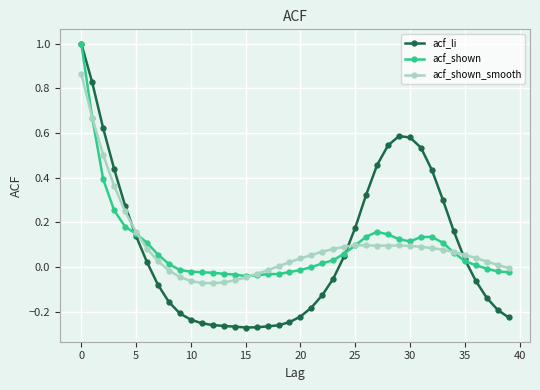

Which series has the widest spread of values?

acf_li